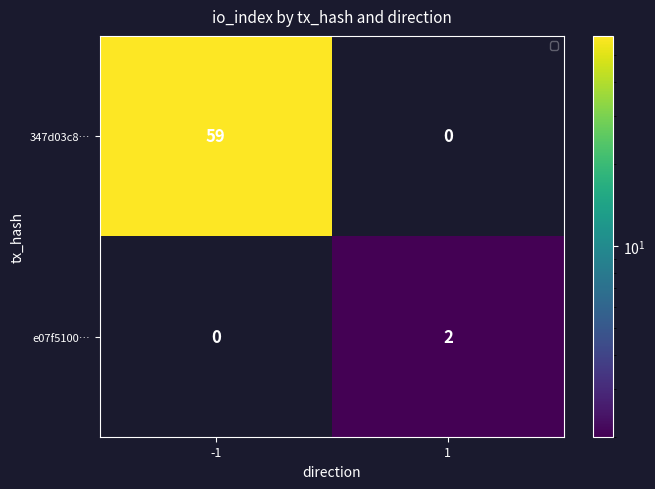

Between -1 and 1, which series saw the biggest shift?

347d03c8…